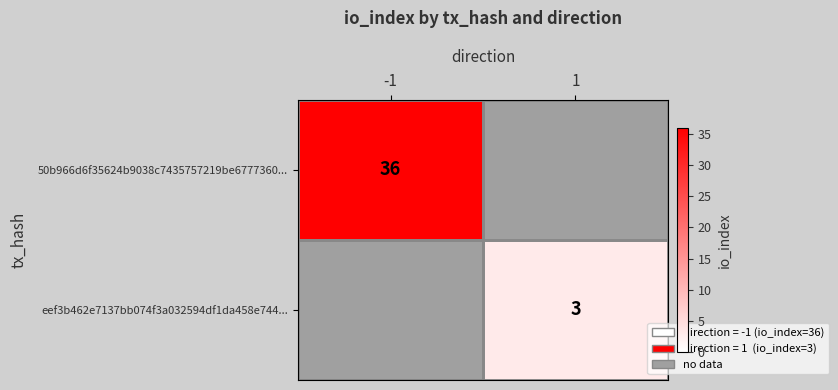

Is it true that eef3b462e7137bb074f3a032594df1da458e744... equals 1 at 1?

False